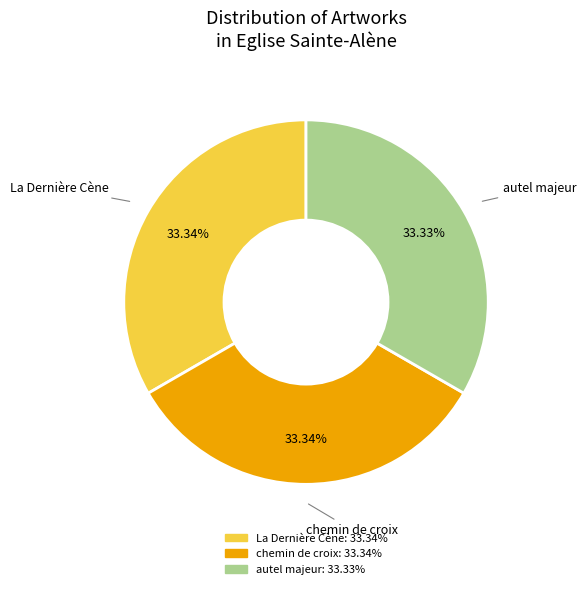

What percentage is the La Dernière Cène slice, to the nearest percent?

33%